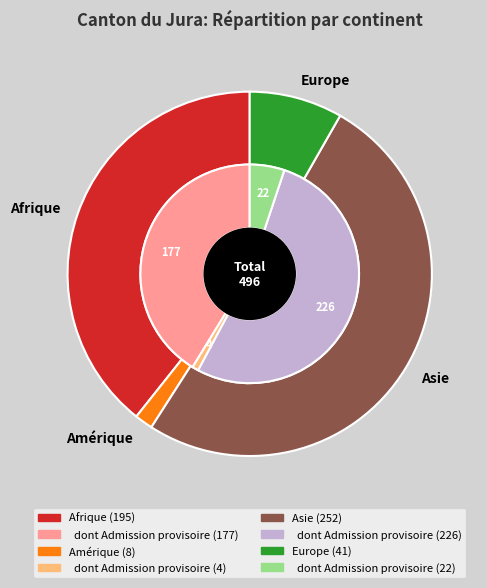

Is there any slice that represents more than half of the pie?

Yes